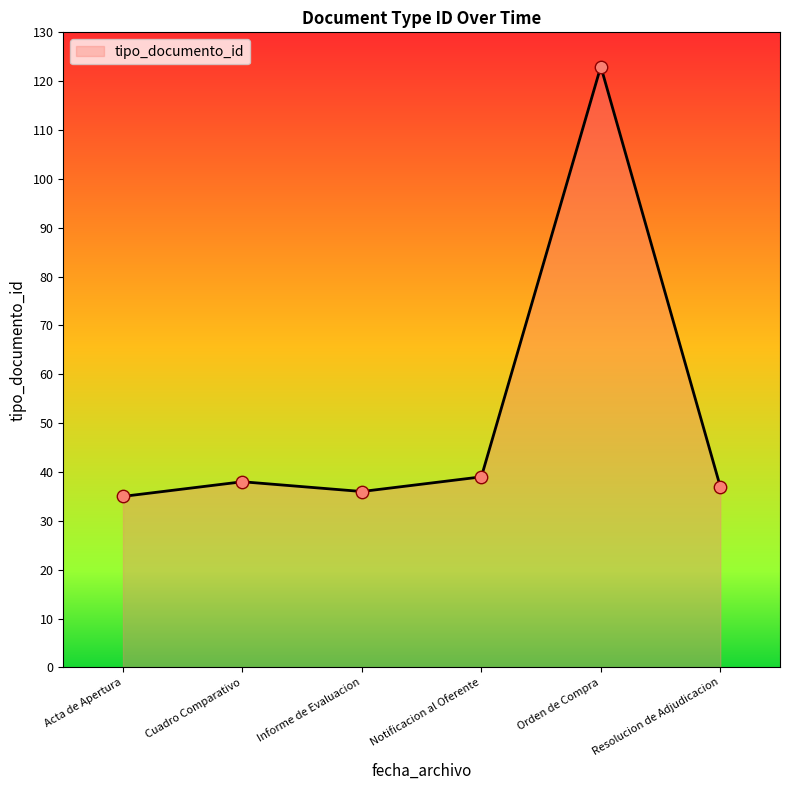

Which has a higher value, Notificacion al Oferente or Acta de Apertura?

Notificacion al Oferente